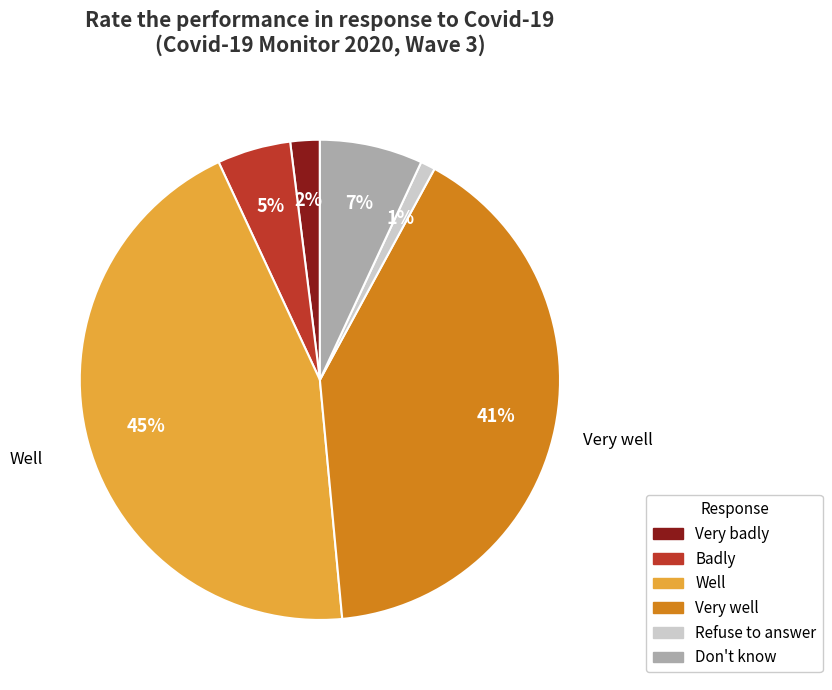

Count the number of slices in the pie.

6